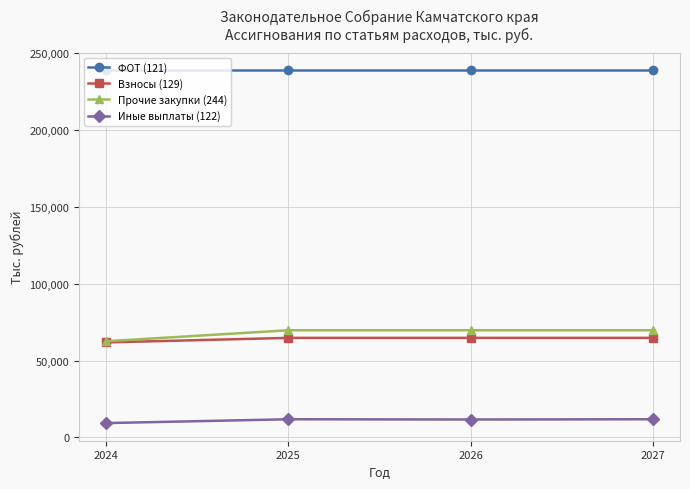

Which label corresponds to the smallest value in the chart?

2024